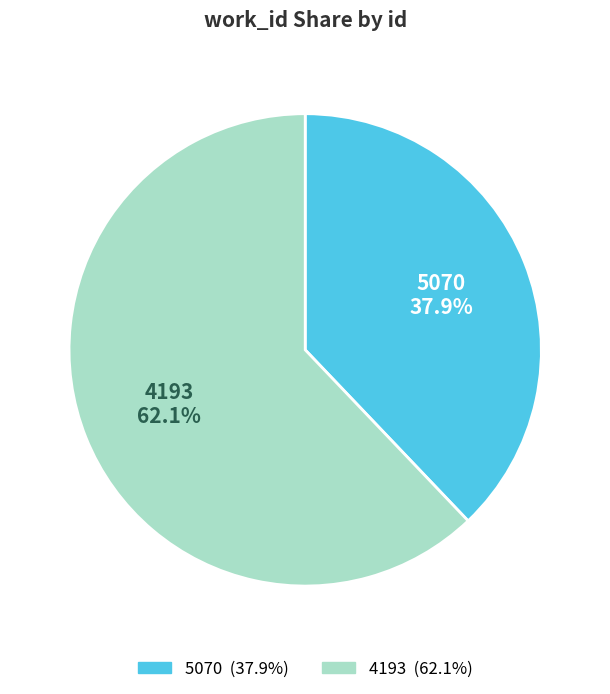

To the nearest percent, what portion does 4193 represent?

62%